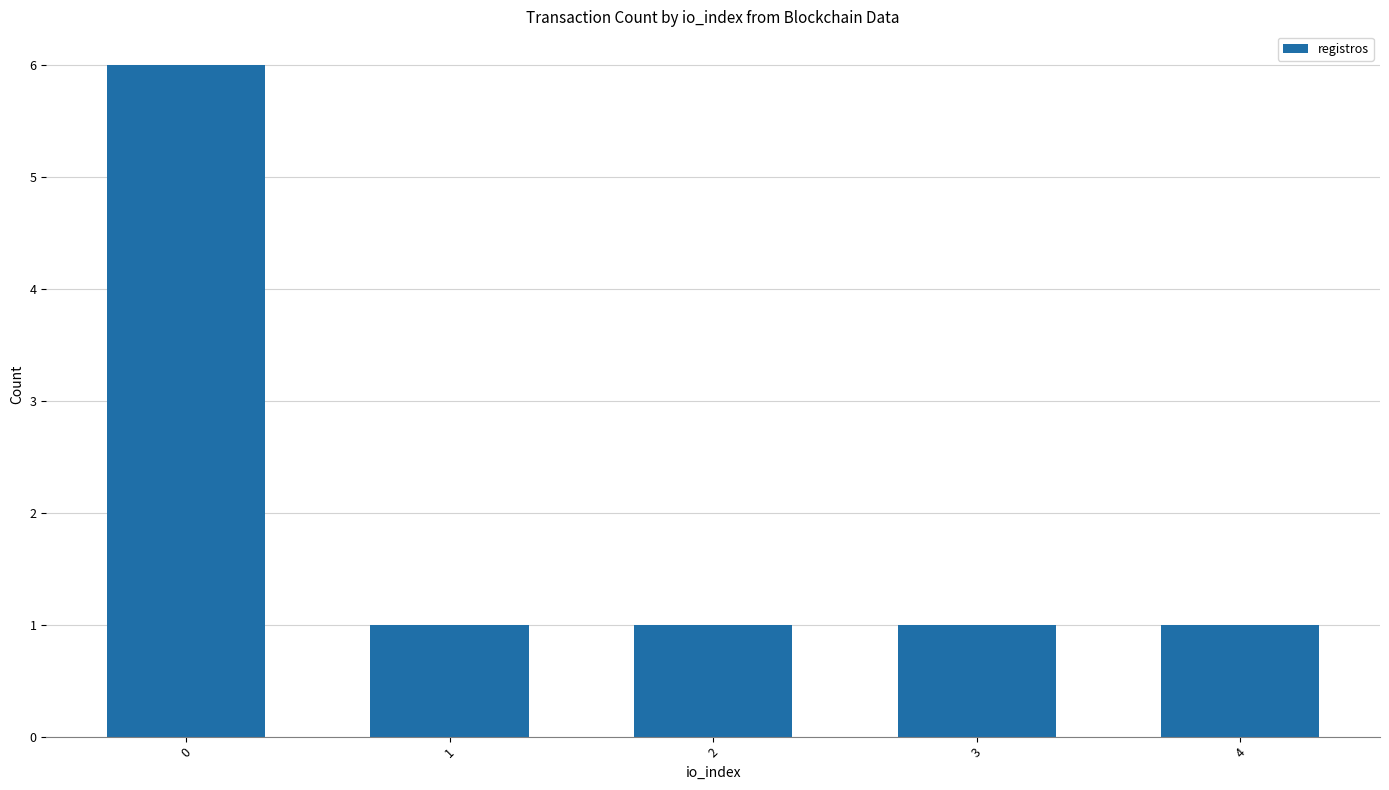

Reading left to right, what are all the values shown in this chart?

6	1	1	1	1